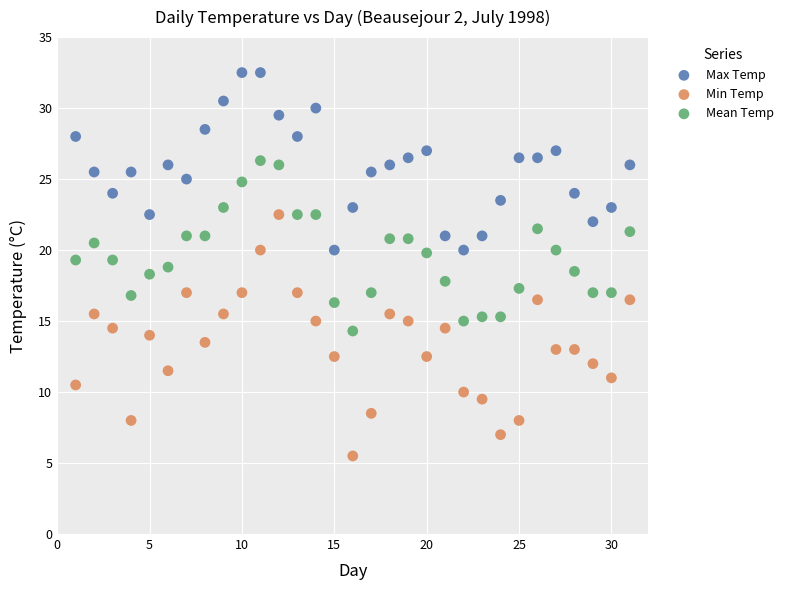

Which series reaches the minimum Y coordinate?

Min Temp